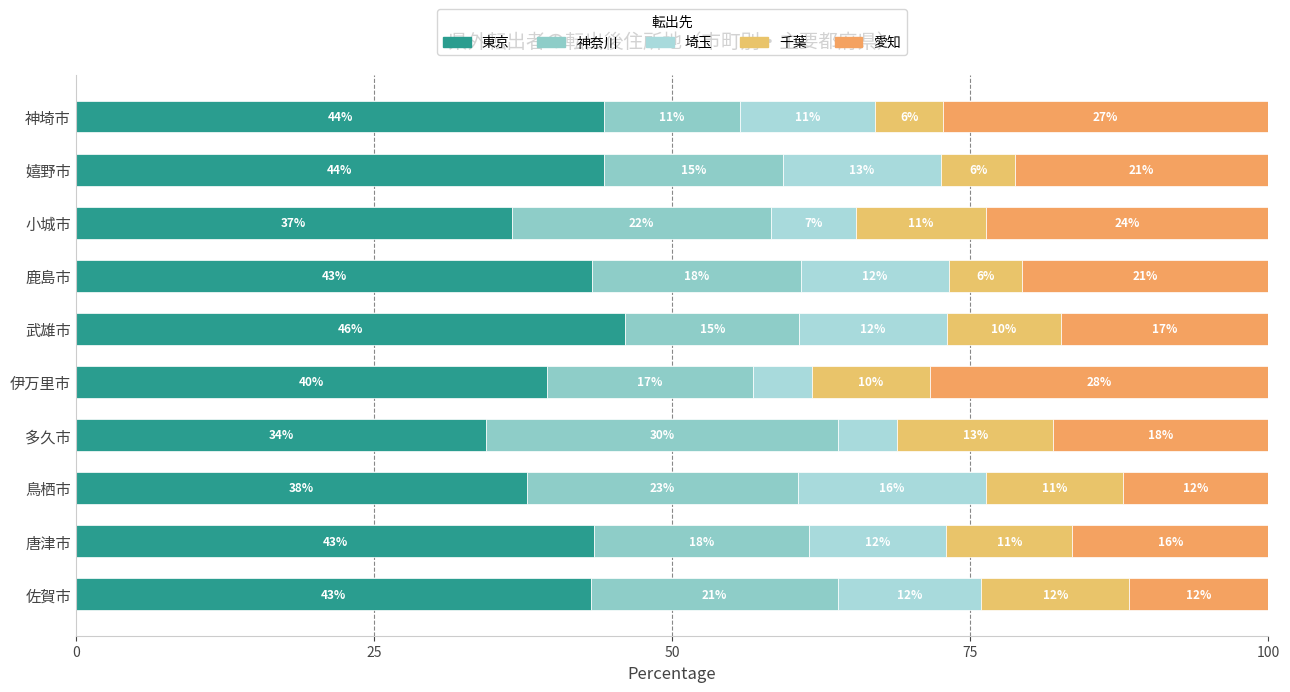

Rank the series by their maximum value, from highest to lowest.

東京, 神奈川, 愛知, 埼玉, 千葉